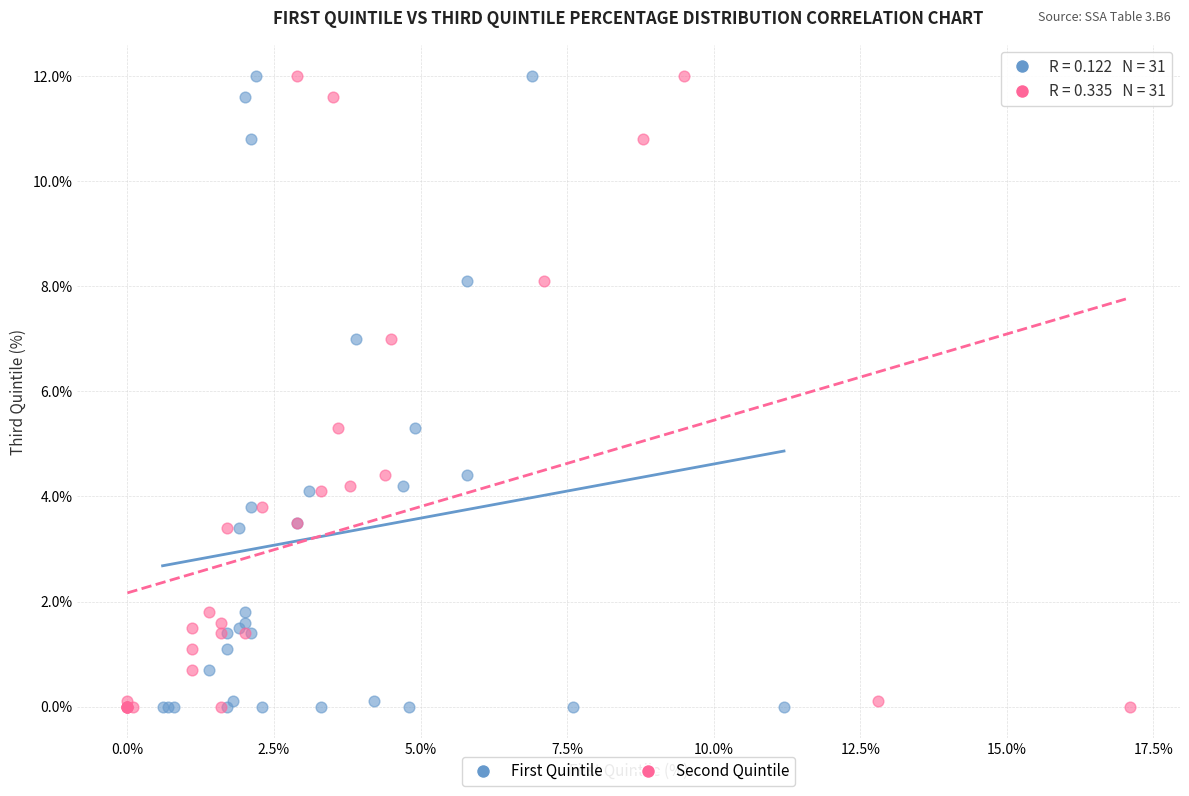

What are all the series names shown in the legend?

First Quintile, Second Quintile